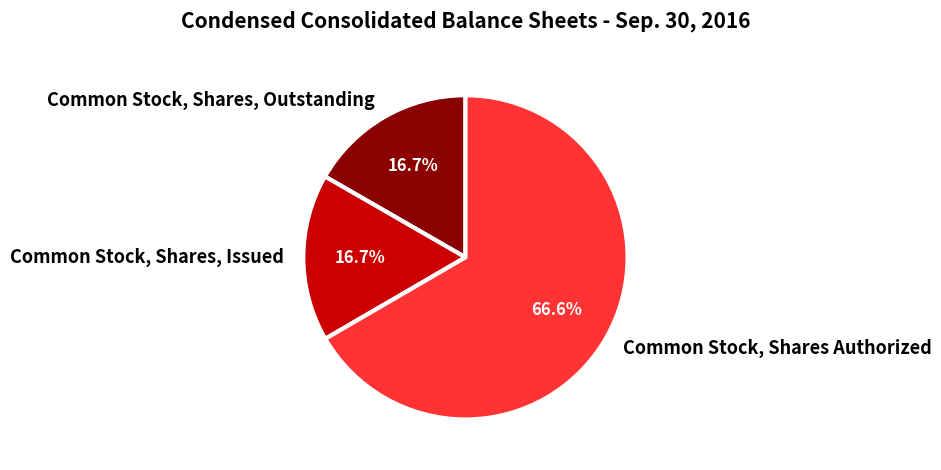

Which category accounts for the majority?

Common Stock, Shares Authorized